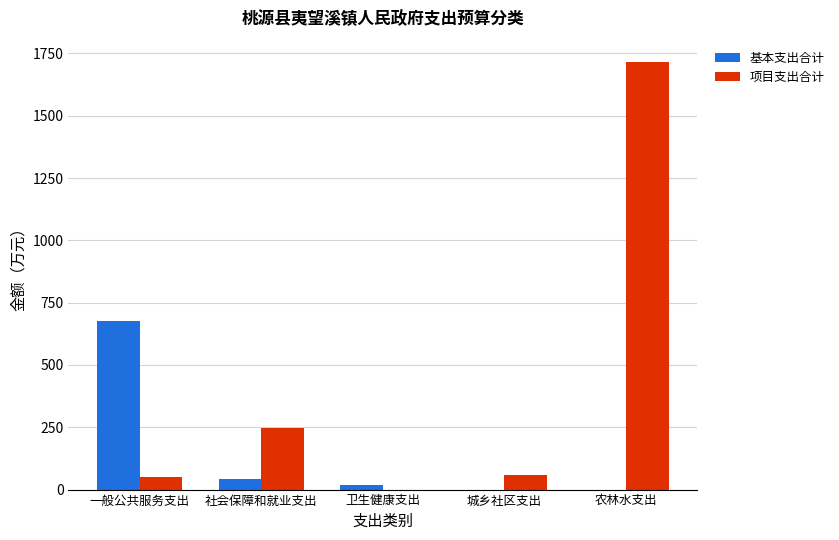

Between 一般公共服务支出 and 卫生健康支出, which series saw the biggest shift?

基本支出合计